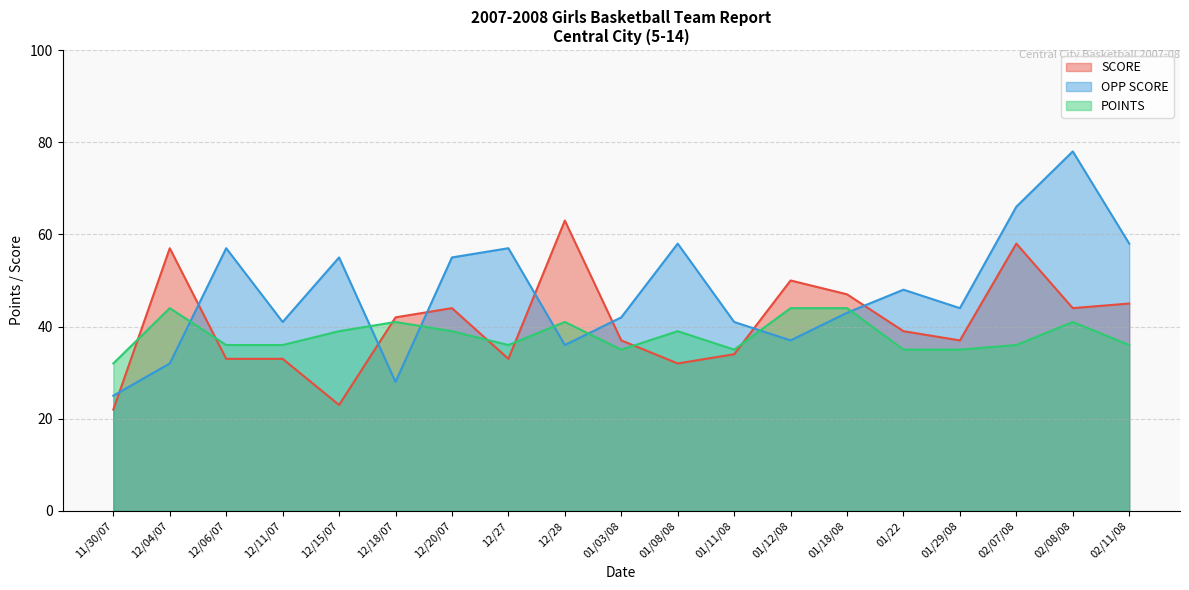

Does the chart have visible grid lines?

Yes